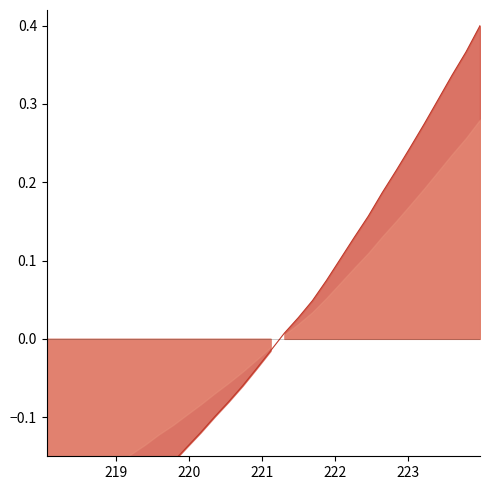

What is the difference between the second highest and second lowest values?

0.7